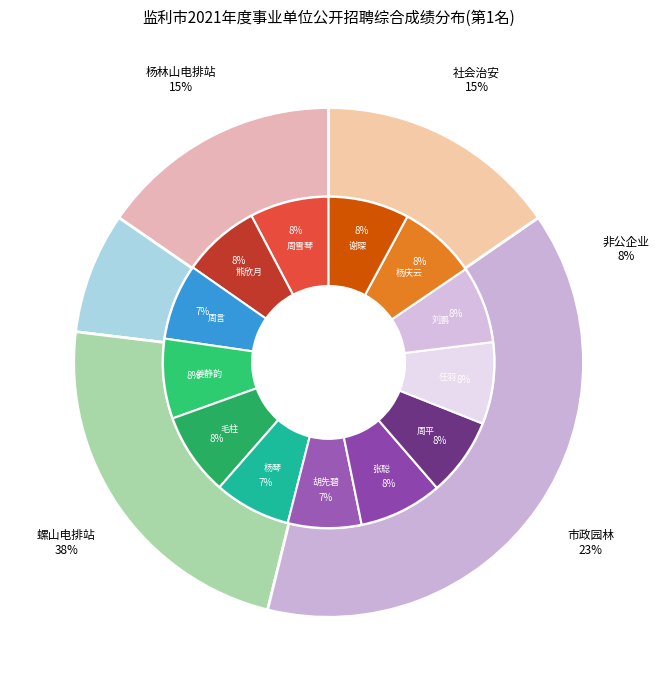

What is the ratio of the value at 毛柱 to the value at 熊欣月?

1.1